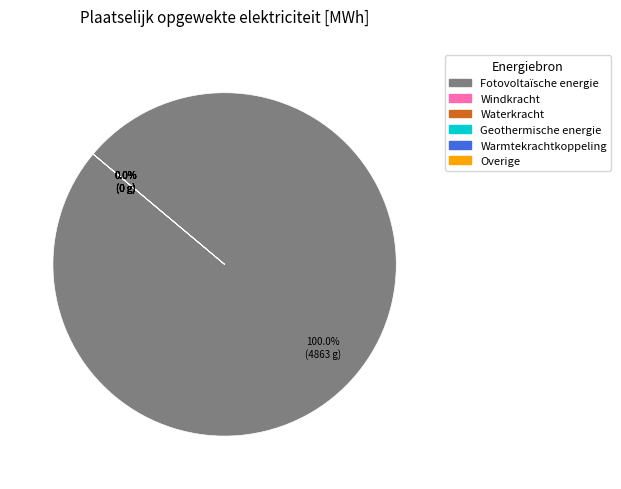

Which slice represents more than half of the pie?

Fotovoltaïsche energie